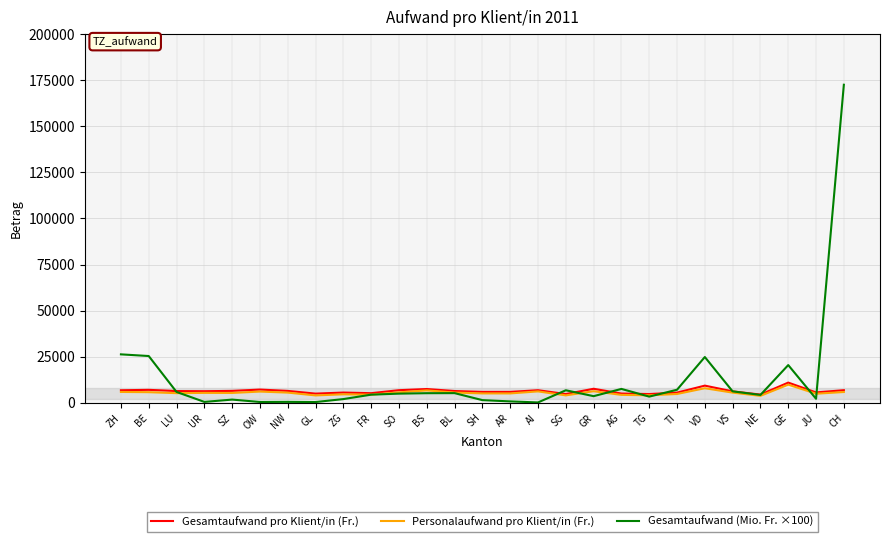

Which label corresponds to the largest value in the chart?

CH